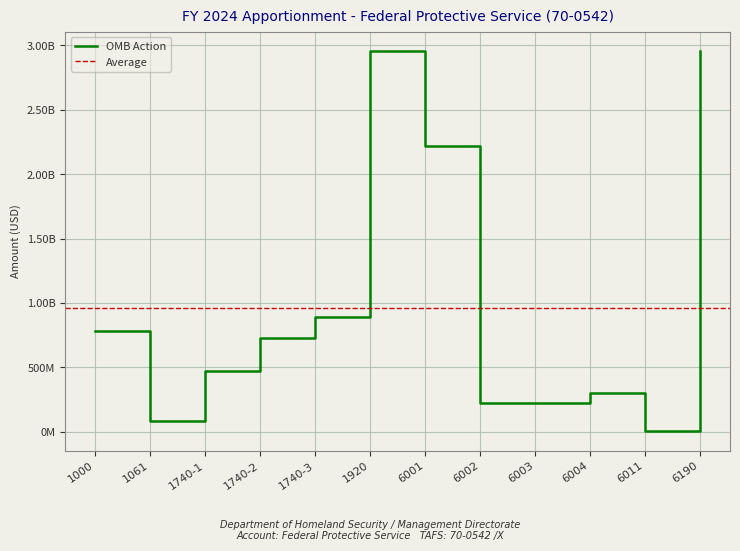

What is the value of the 6th point from the left?

2959782381